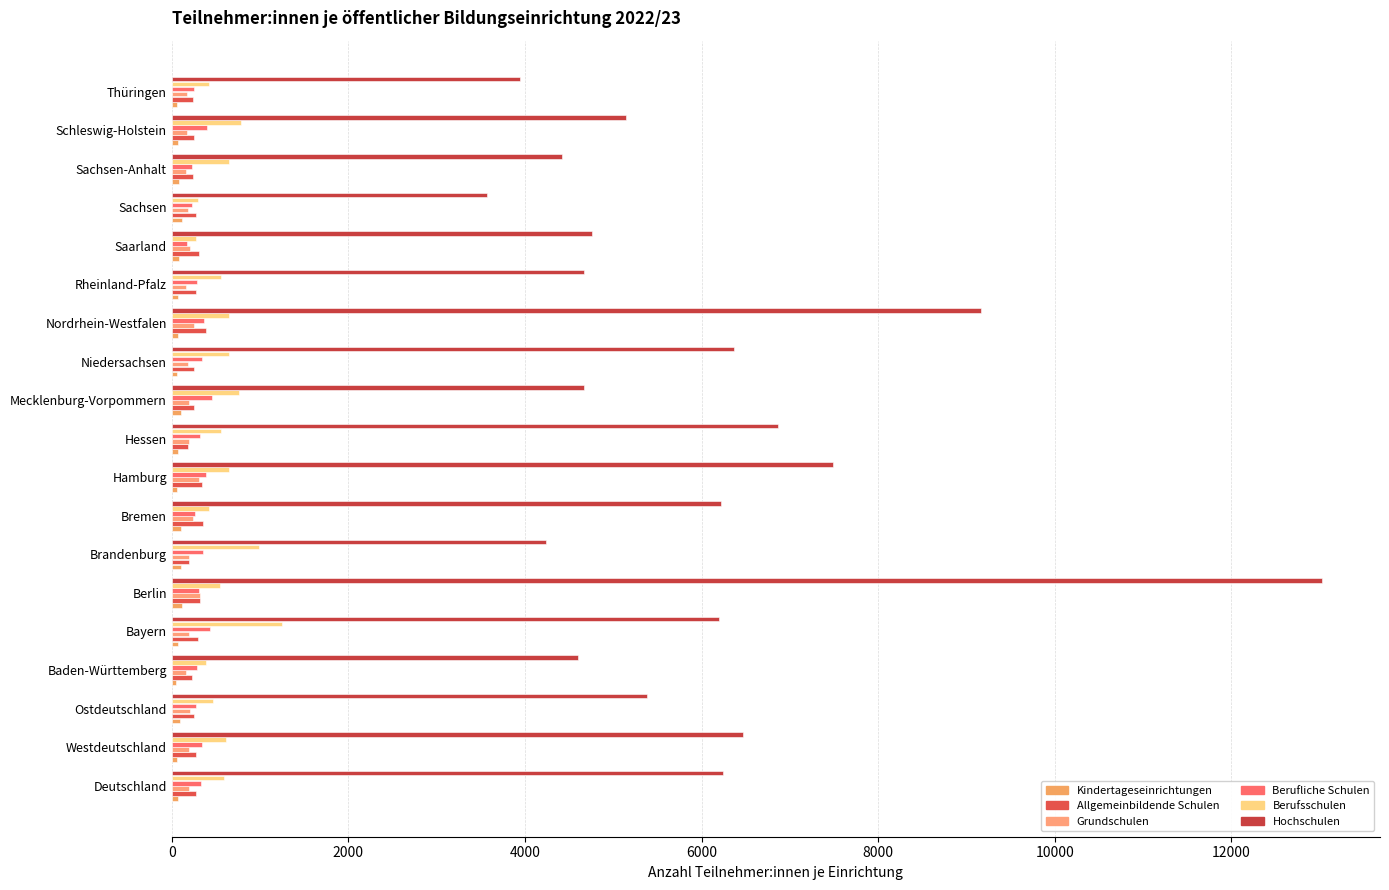

Count the number of data series in this chart.

6